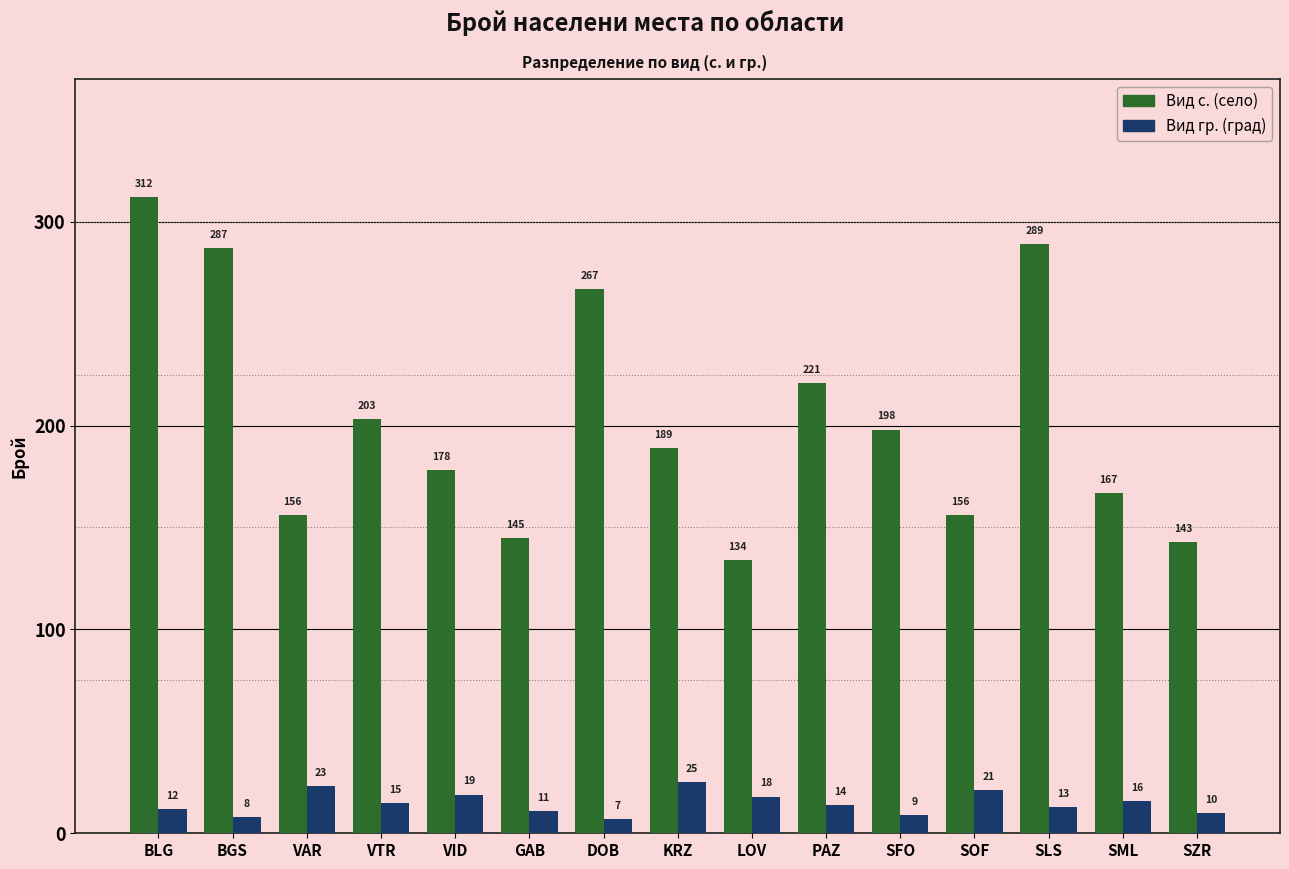

What is the difference between the Вид гр. (град) values at KRZ and SFO?

16